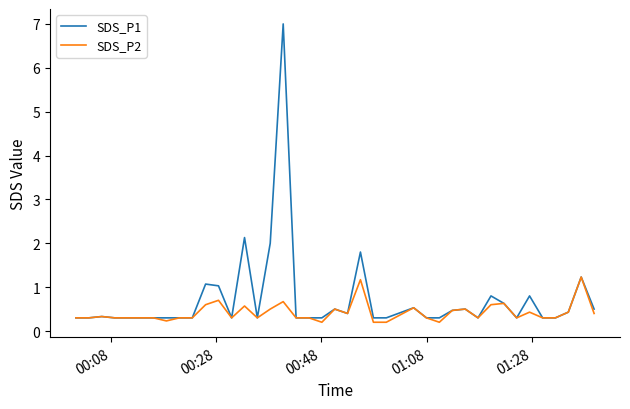

What is the greatest value displayed?

7.0